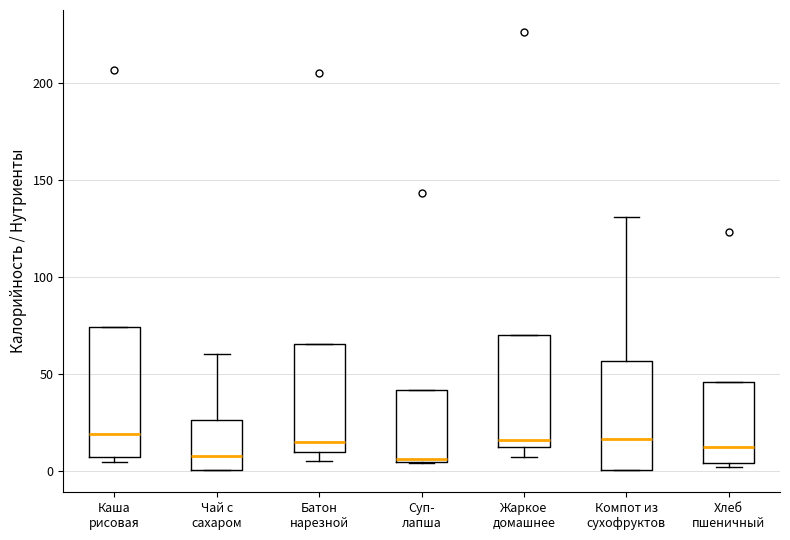

Which box is the tallest, from its lower edge to its upper edge?

Каша рисовая